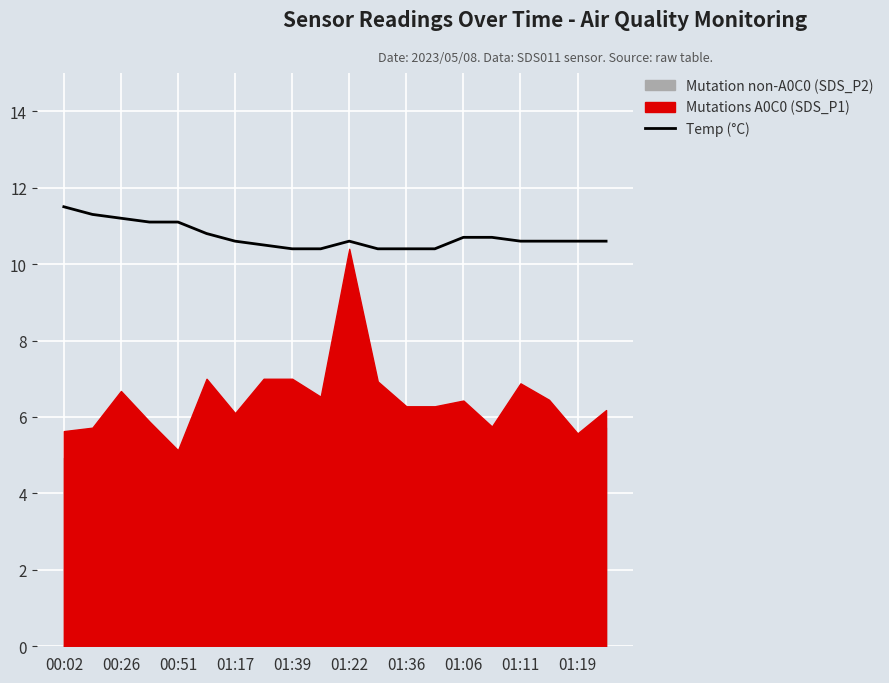

True or false: Temp (°C) has a value of 10.6 at 01:22.

True